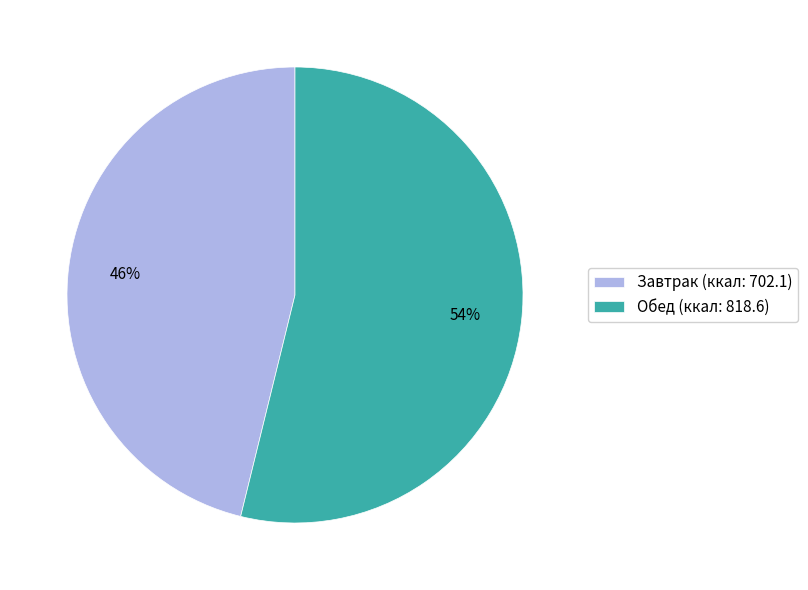

Is it true that Обед is 59% of the pie?

False